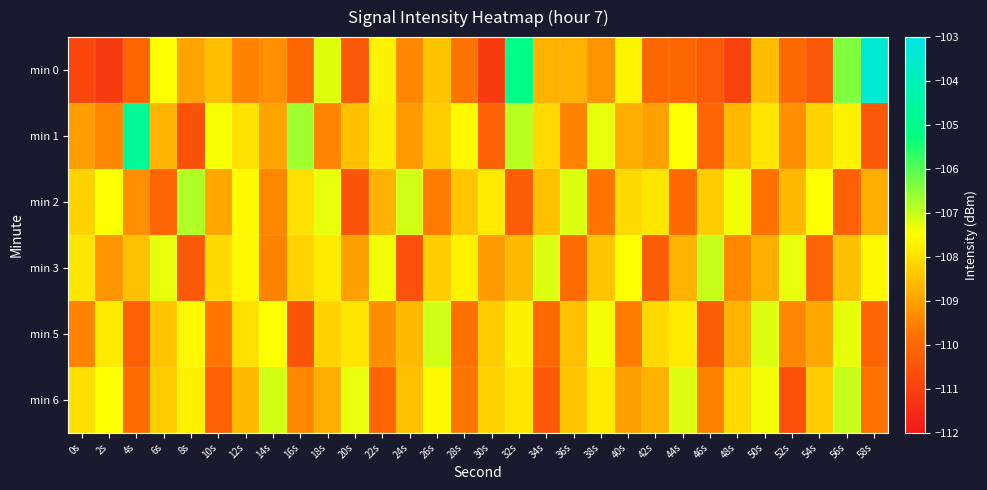

What is the minimum value shown in the chart?

-111.2